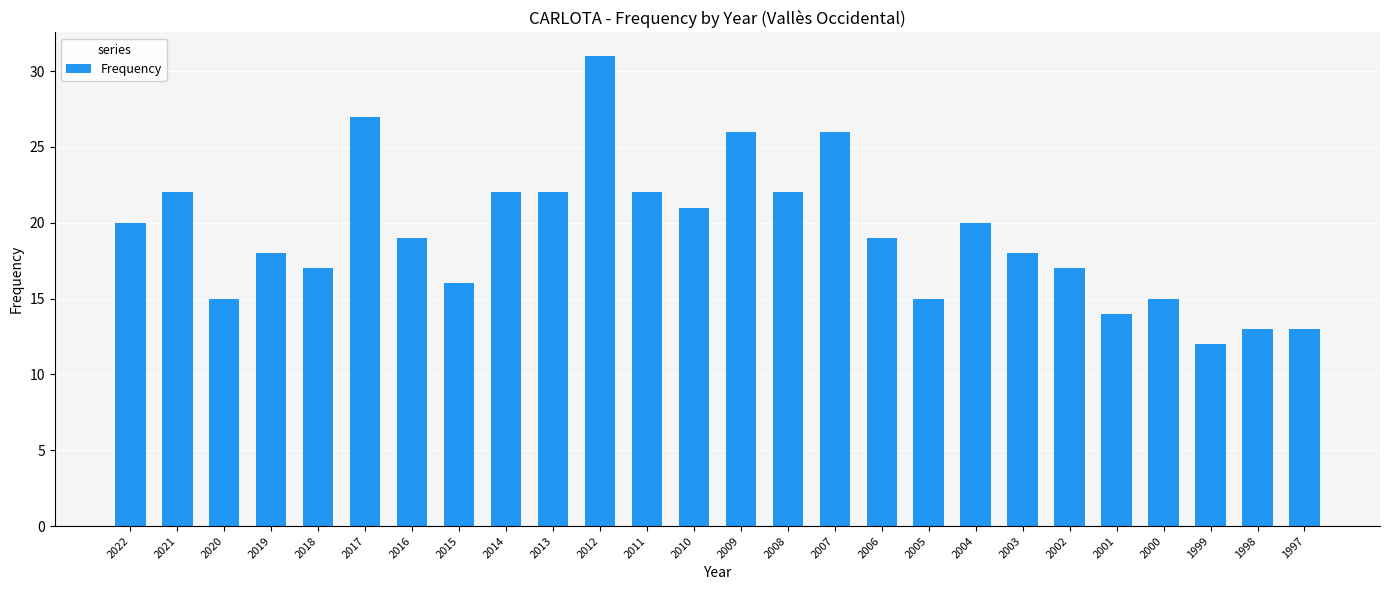

How many bars are there in total?

26